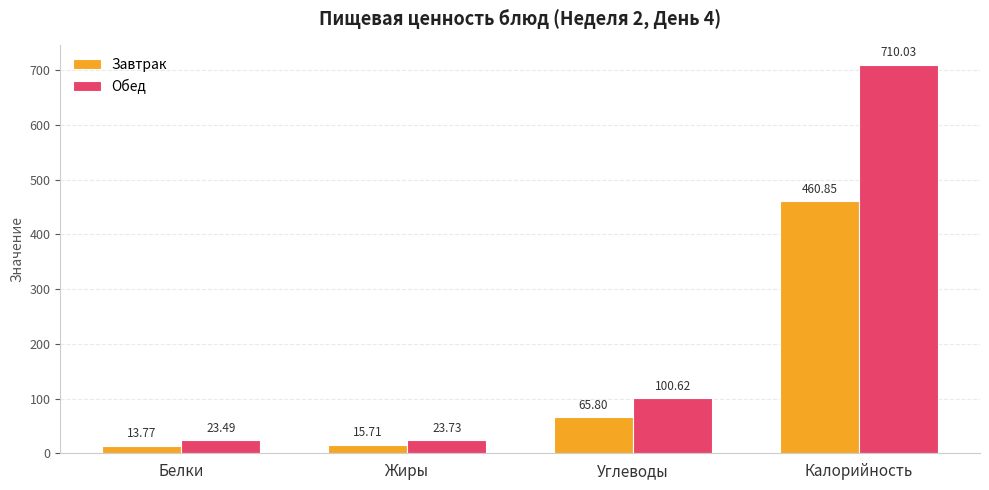

Which series changed the most between Белки and Углеводы?

Обед